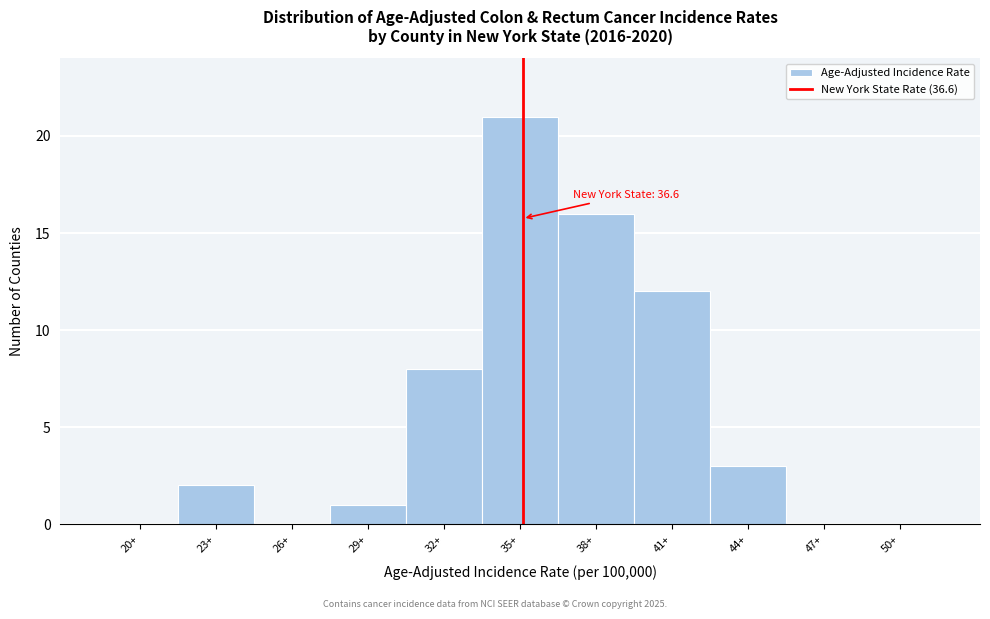

Reading right to left, list all the values displayed in this chart.

50+=0	47+=0	44+=3	41+=12	38+=16	35+=21	32+=8	29+=1	26+=0	23+=2	20+=0